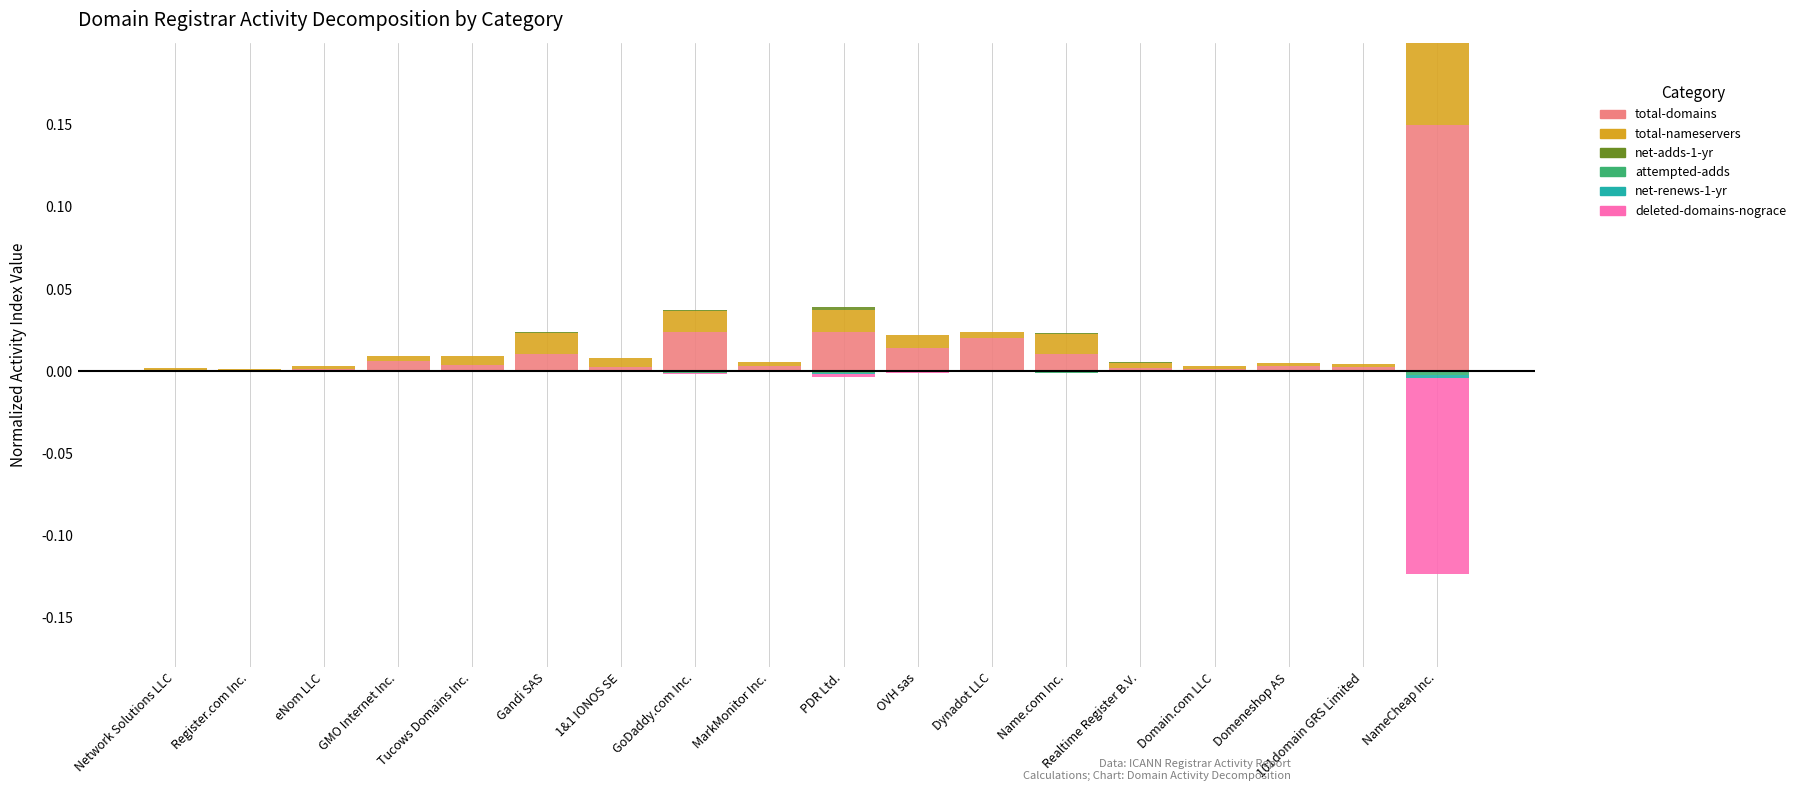

What are all the series names shown in the legend?

total-domains, total-nameservers, net-adds-1-yr, attempted-adds, net-renews-1-yr, deleted-domains-nograce